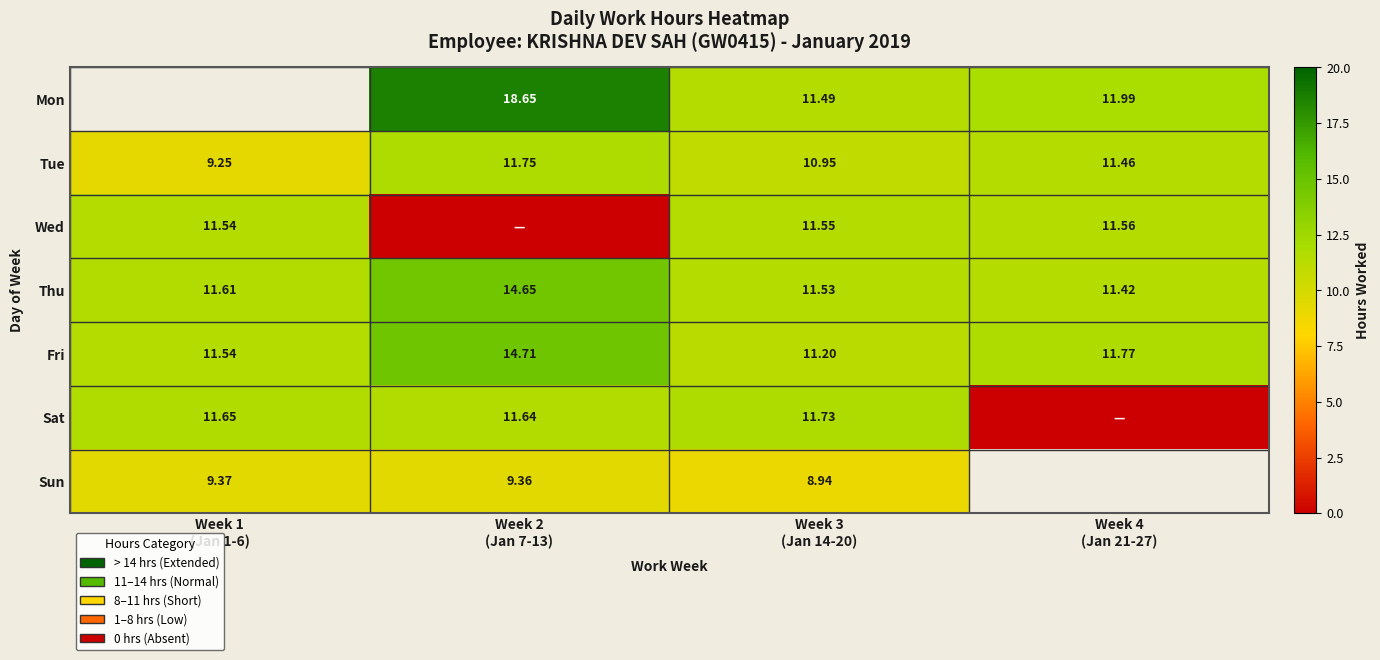

Which series has the largest total across all categories?

Fri